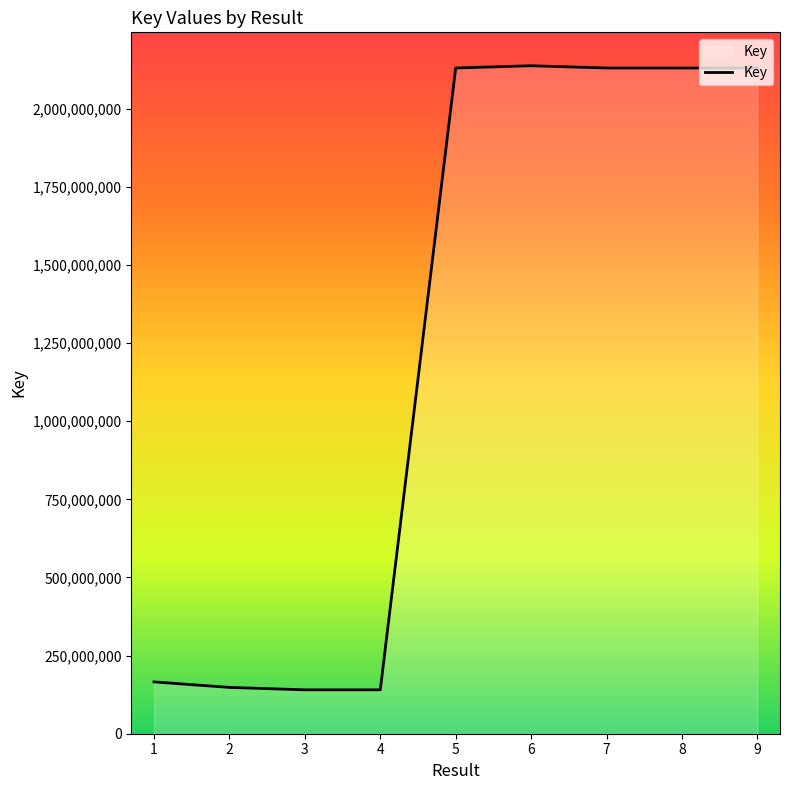

How many lines are shown in the chart?

1